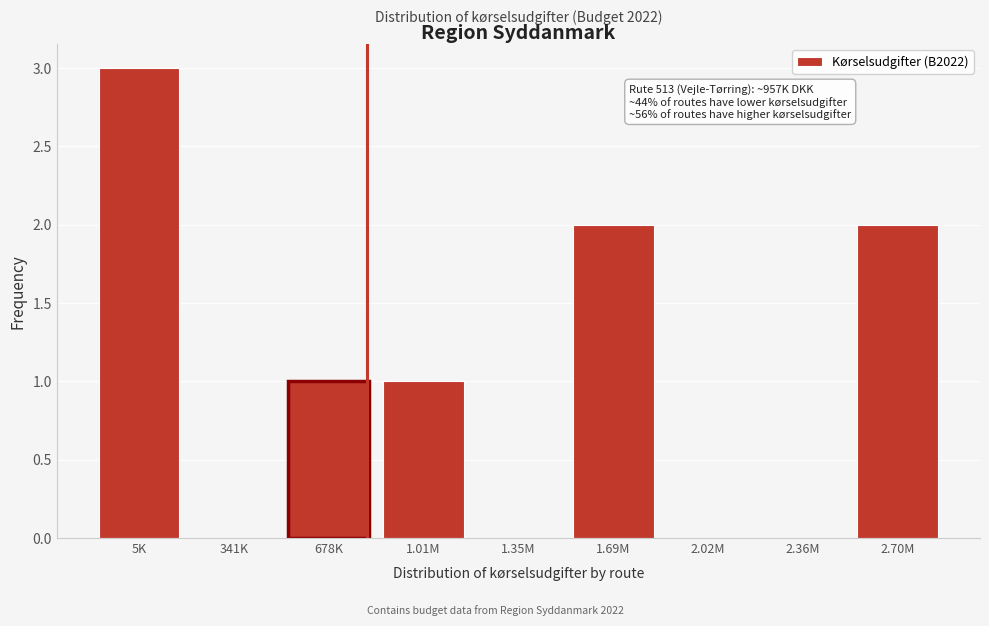

Reading left to right, what are all the values shown in this chart?

5K=3	341K=0	678K=1	1.01M=1	1.35M=0	1.69M=2	2.02M=0	2.36M=0	2.70M=2